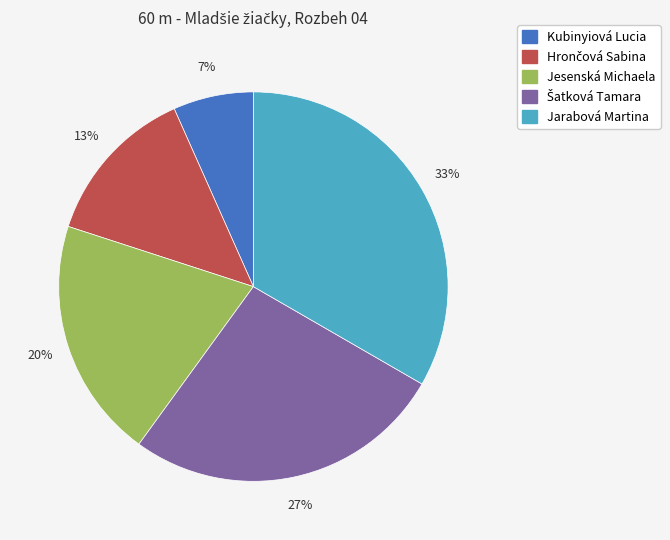

How many segments does this pie chart have?

5